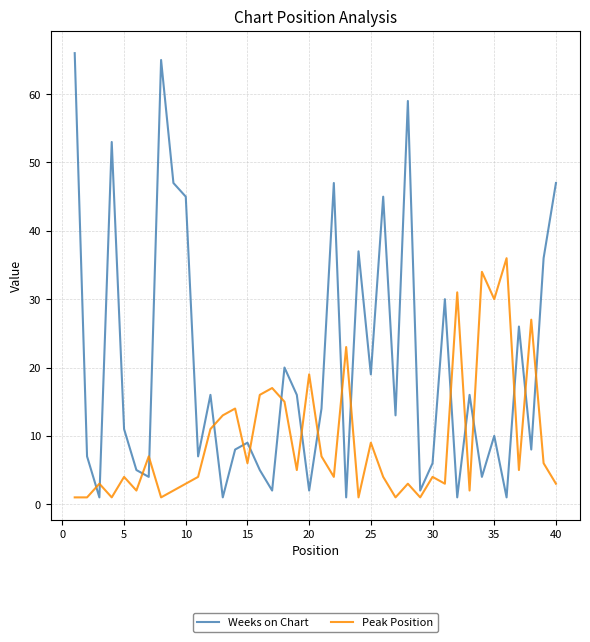

Which series has the largest total across all categories?

Weeks on Chart